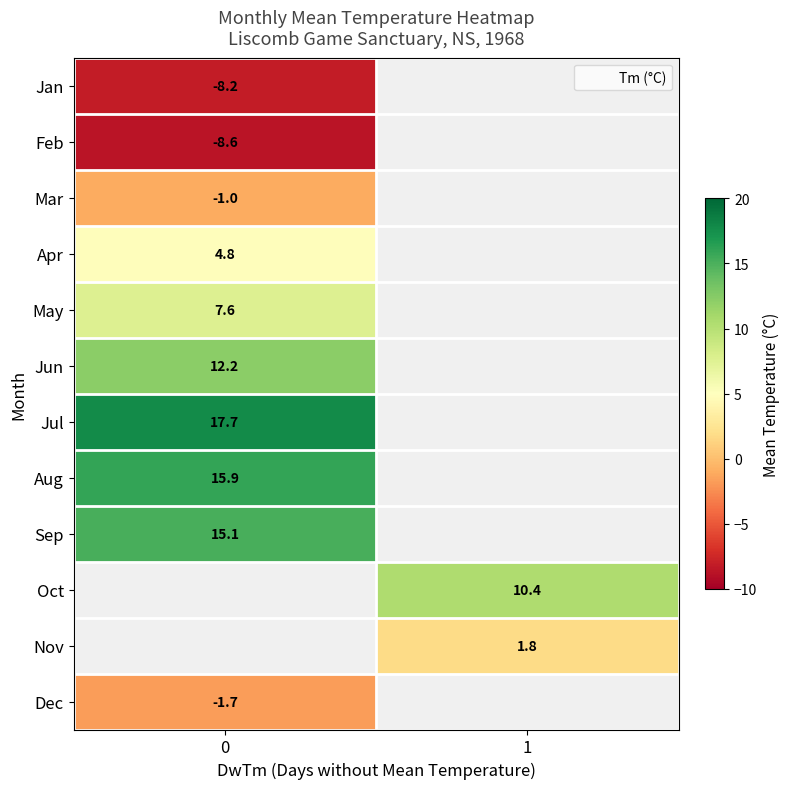

What is the greatest value displayed?

17.7